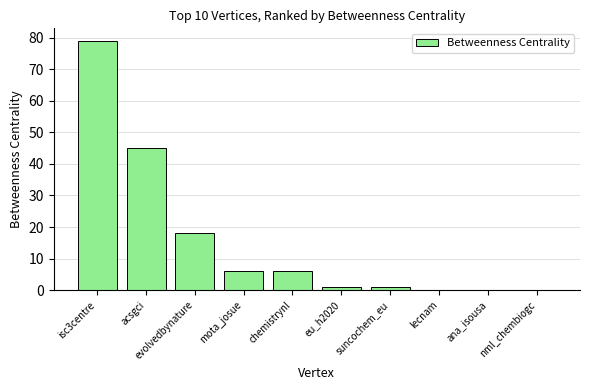

What is the greatest value displayed?

79